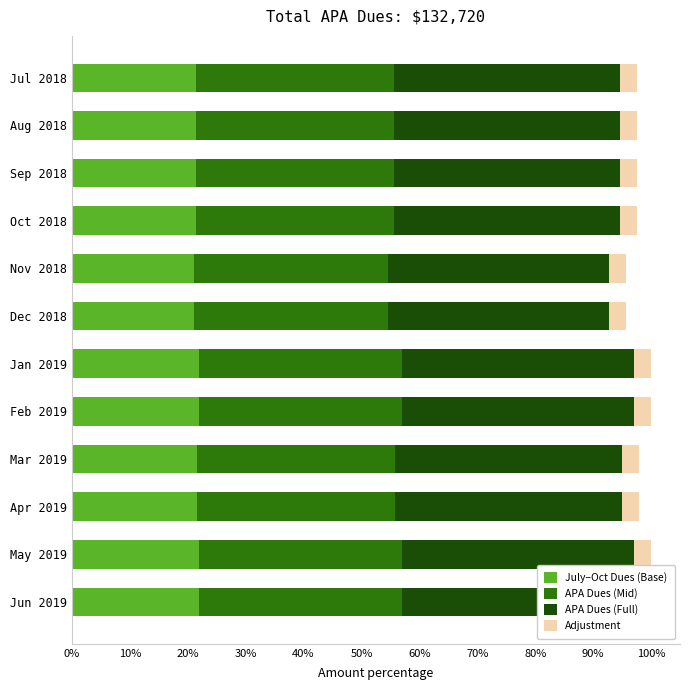

How many data points in APA Dues (Mid) are above 3864?

4